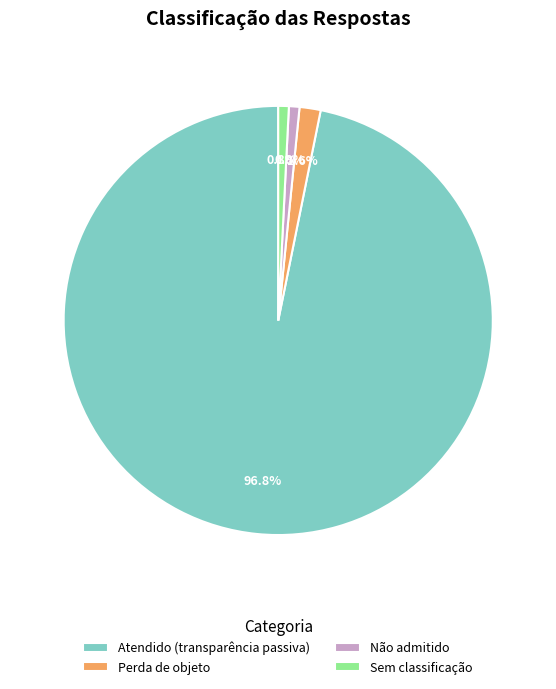

To the nearest percent, what is the difference between the largest and smallest slice percentages?

96%